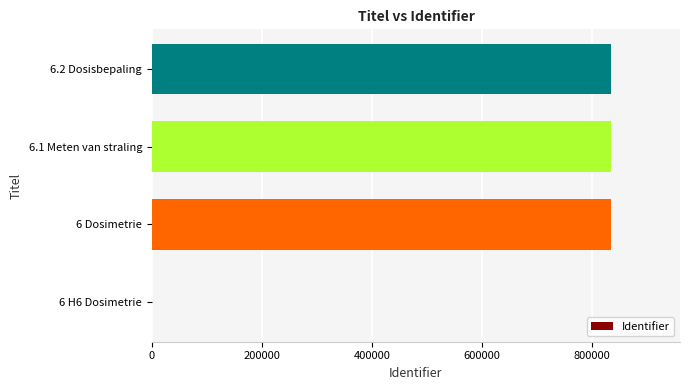

Count the number of data series in this chart.

1